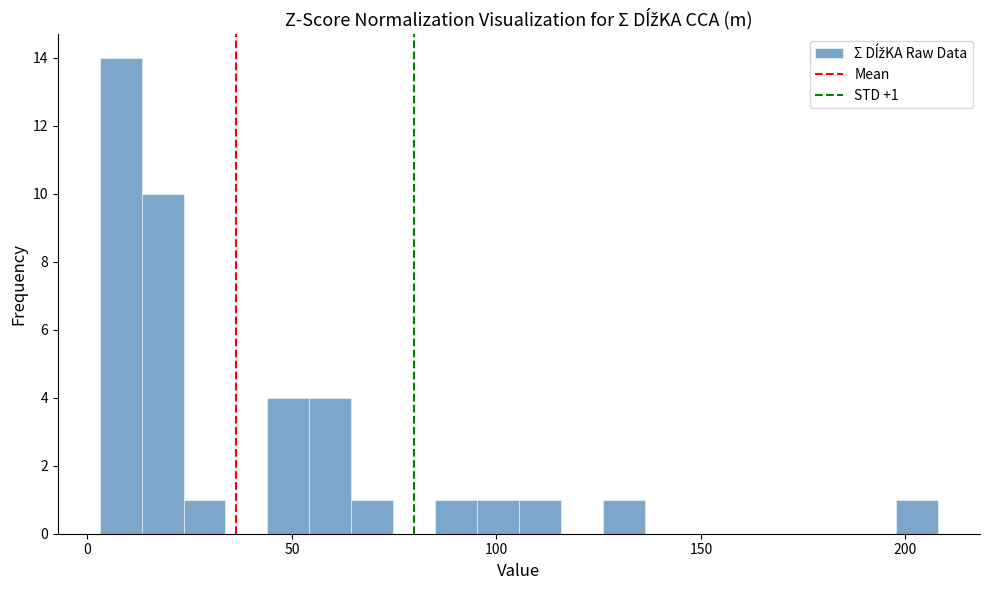

Read against the x-axis, roughly where is the centre of the tallest bar?

10